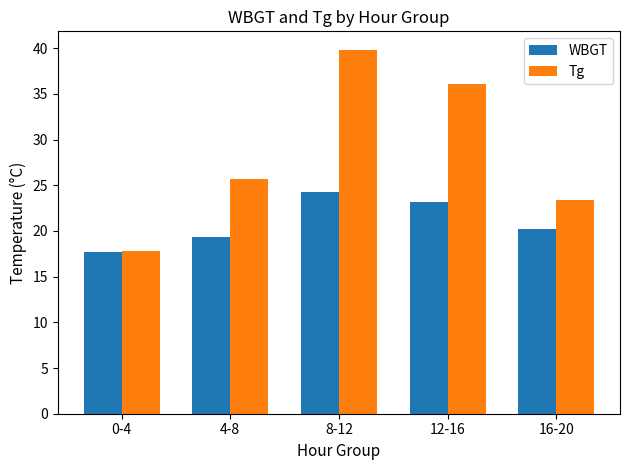

The value of WBGT at 0-4 is 12.4. True or false?

False